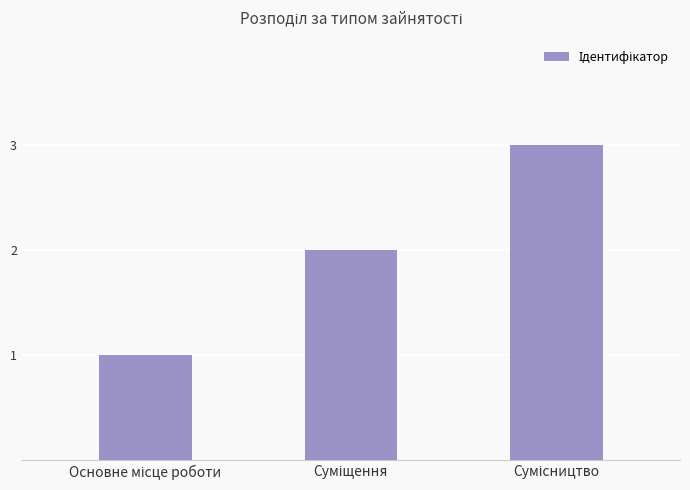

How many values are between 1 and 3?

3